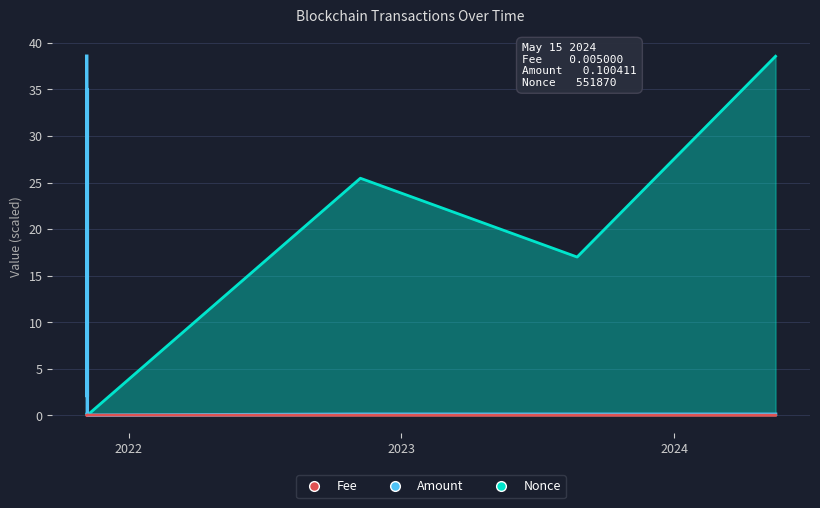

Reading left to right, what are all the values shown in this chart?

Fee: 0.0	0.0	0.0	0.0	0.0	0.0	0.0
Amount: 38.6	2.0	35.0	0.0	0.1	0.1	0.1
Nonce: 0.2	0.0	0.0	0.0	25.5	17.0	38.6